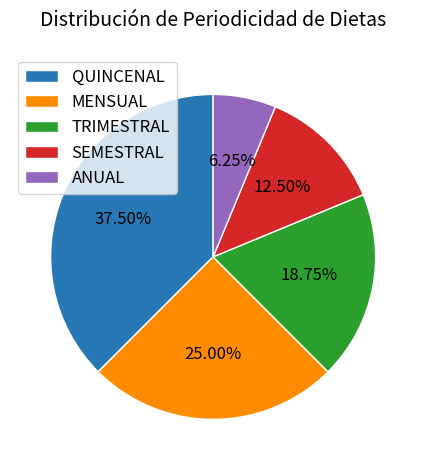

What is the ratio of the value at SEMESTRAL to the value at QUINCENAL?

0.3